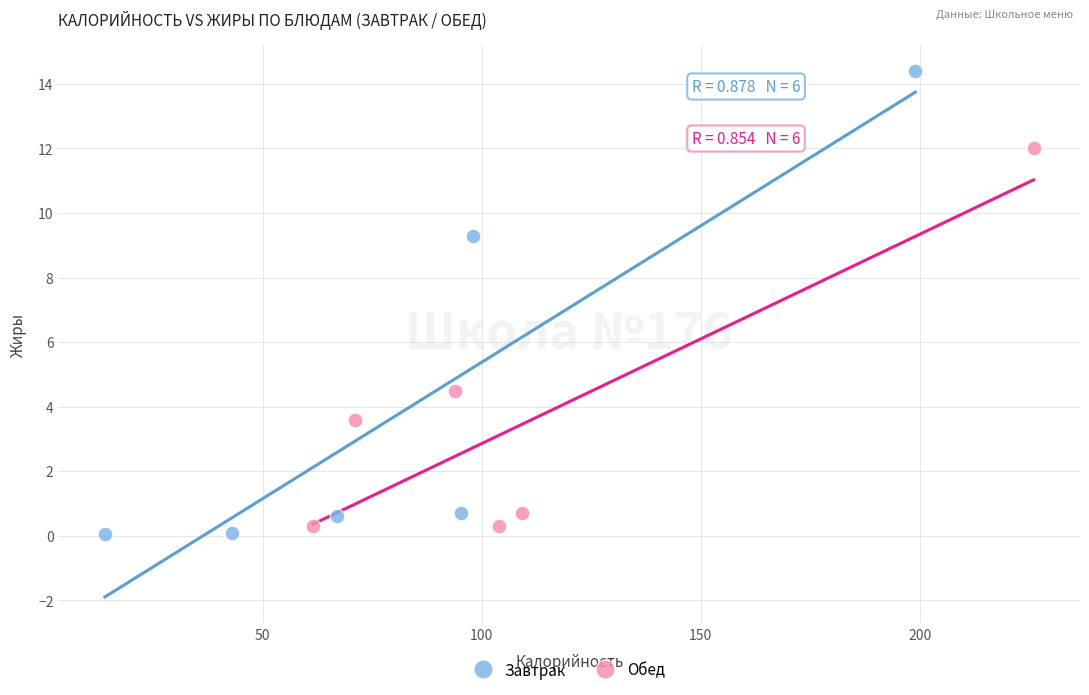

What are all the series names shown in the legend?

Завтрак, Обед